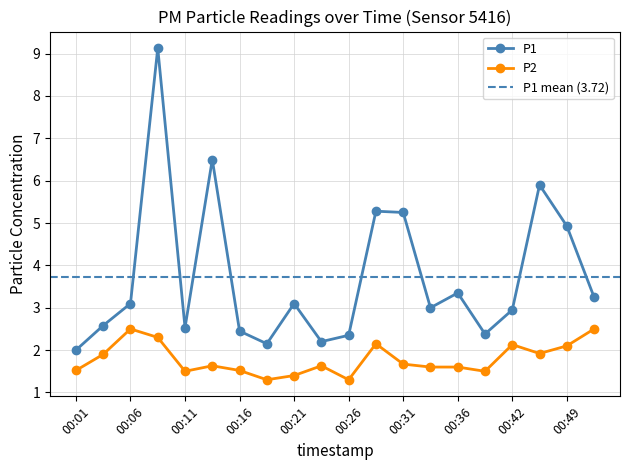

Rank the series by their maximum value, from highest to lowest.

P1, P2